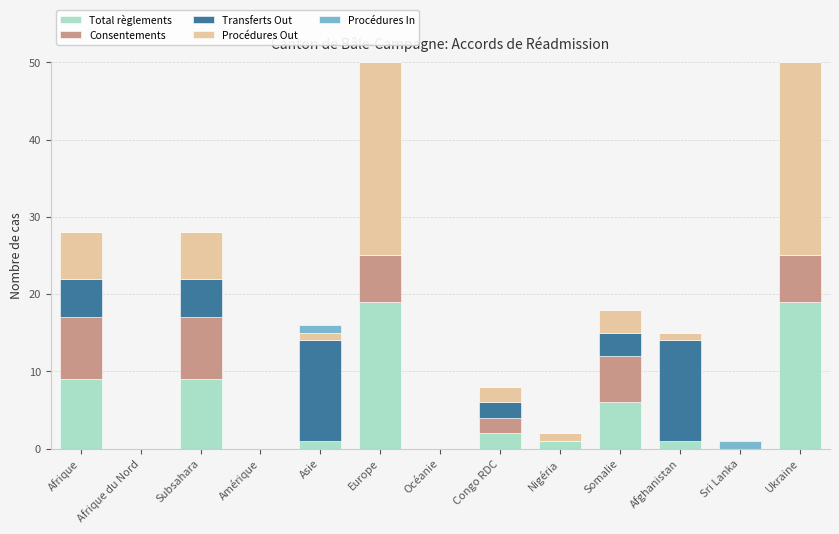

What value does the Total règlements series have at Somalie?

6